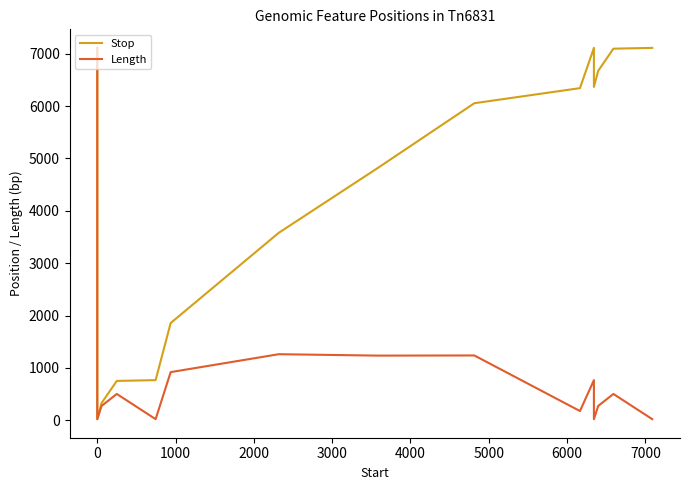

True or false: Stop and Length cross at least once.

False